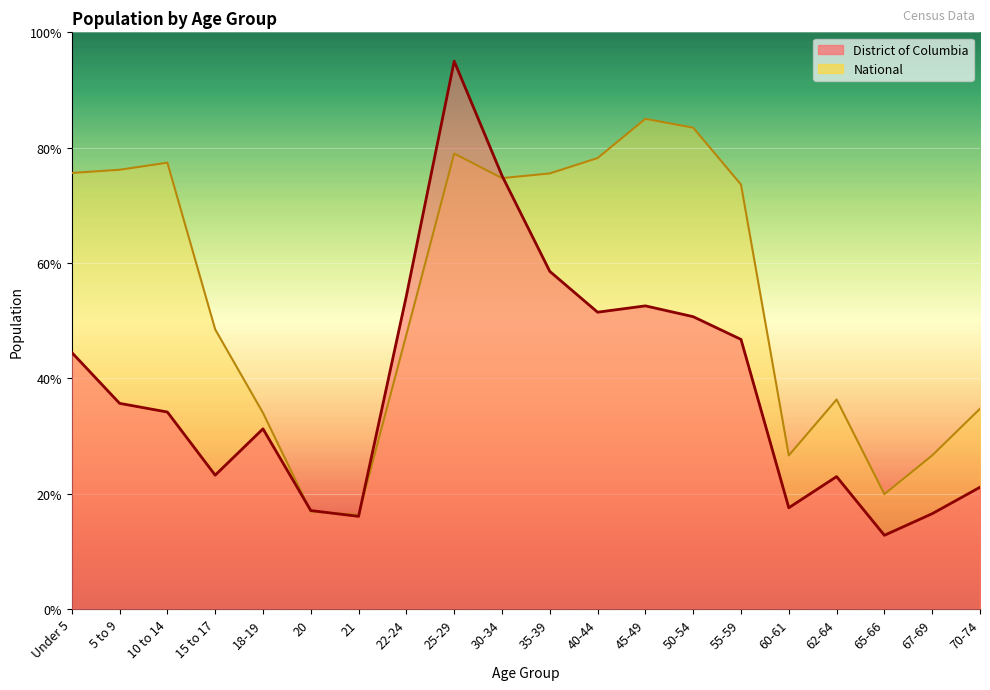

True or false: National has a value of 77.4 at 10 to 14.

True